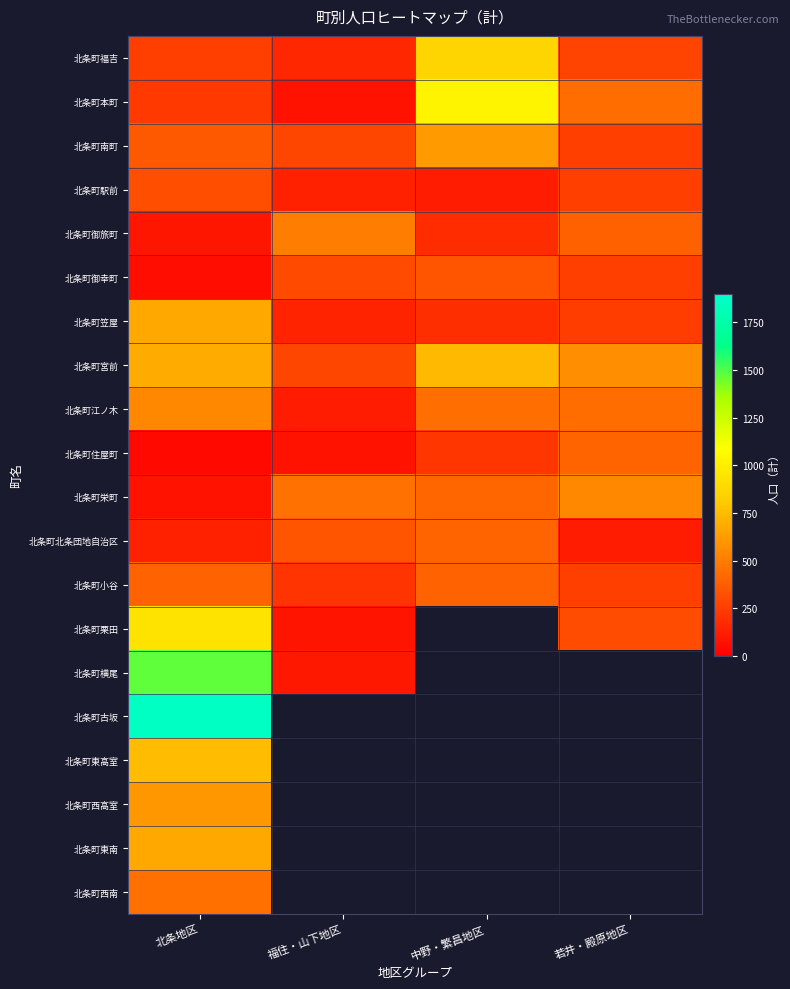

What is the sum of all 北条町江ノ木 values?

1528.0